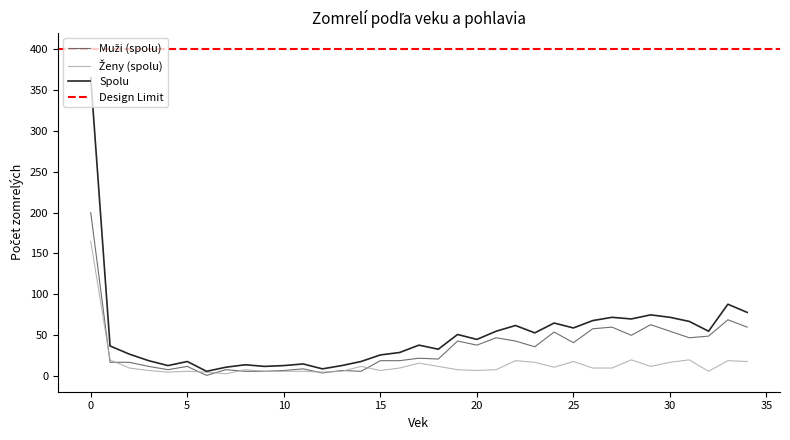

Is the value of Ženy (spolu) at 22 greater than the value of Spolu at 16?

No